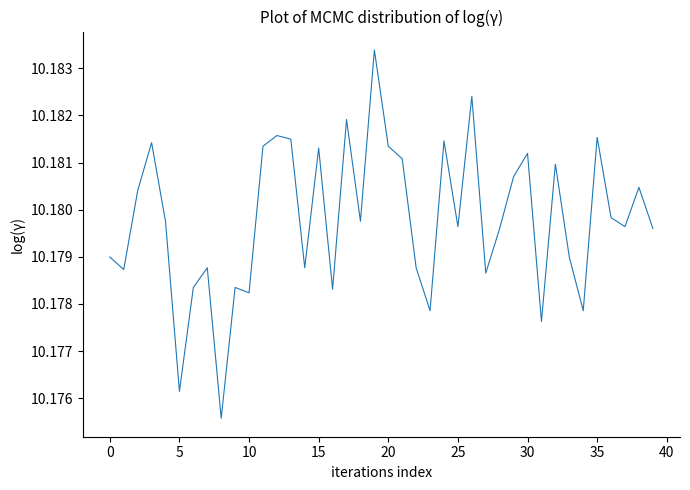

What is the smallest value displayed?

10.2